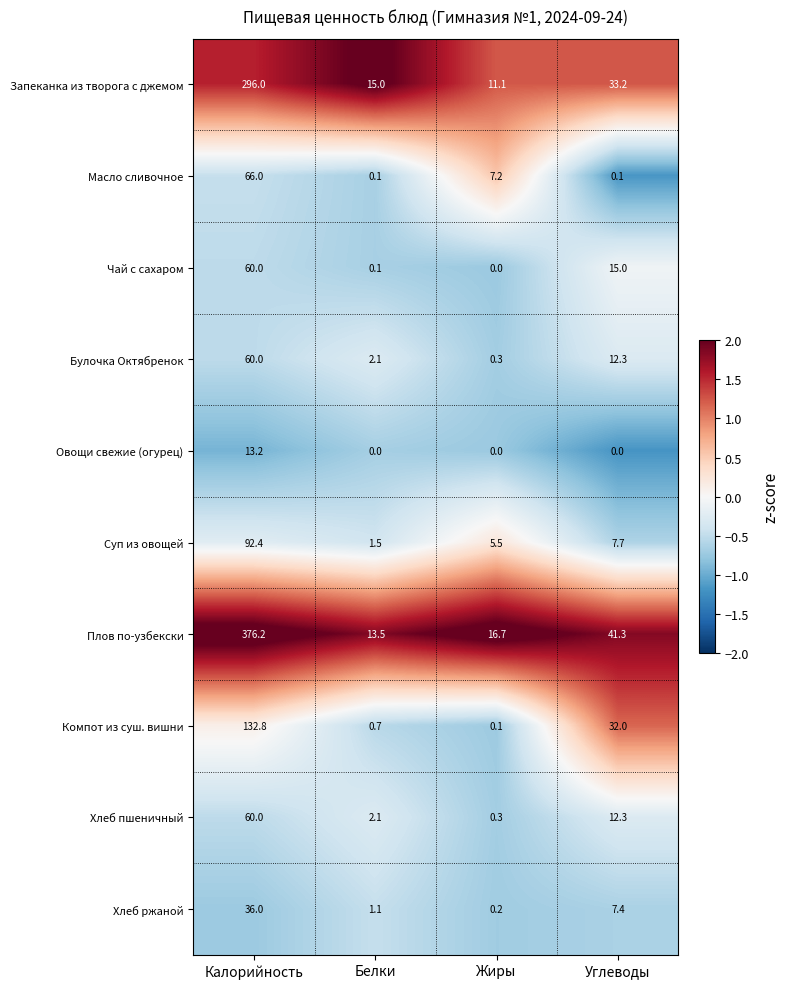

At which label does Булочка Октябренок first exceed 12?

Калорийность